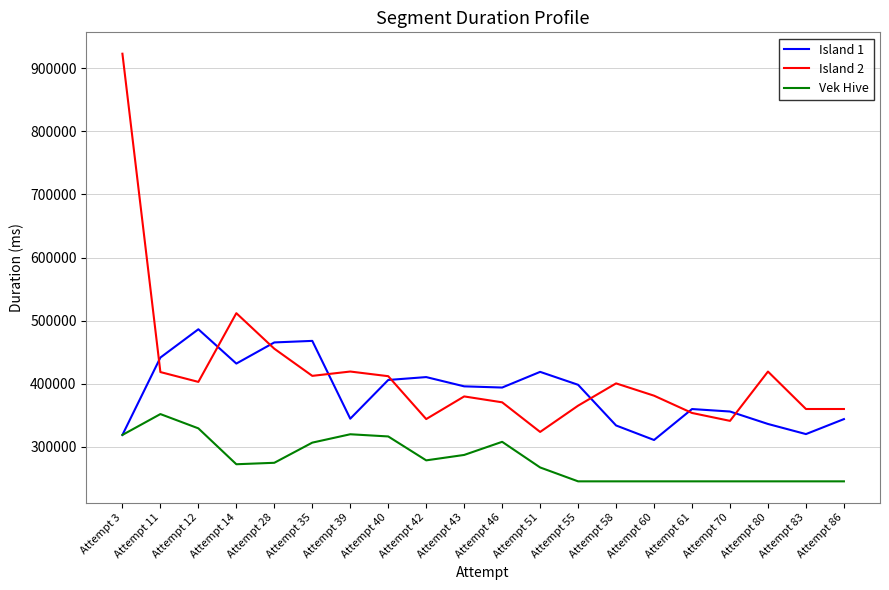

List the series in order of their overall mean, highest first.

Island 2, Island 1, Vek Hive